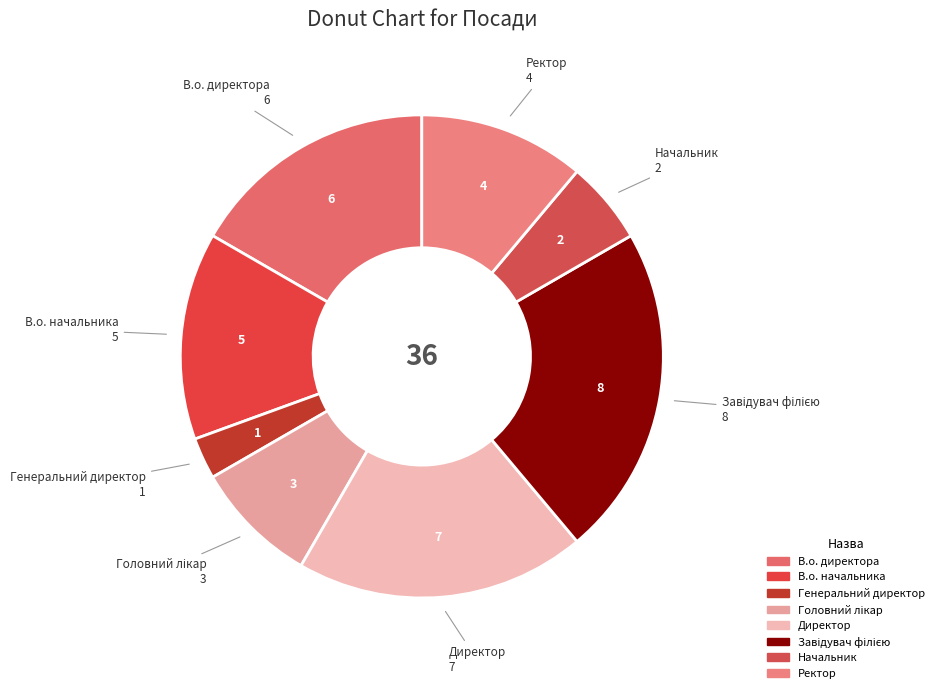

How many segments does this pie chart have?

8